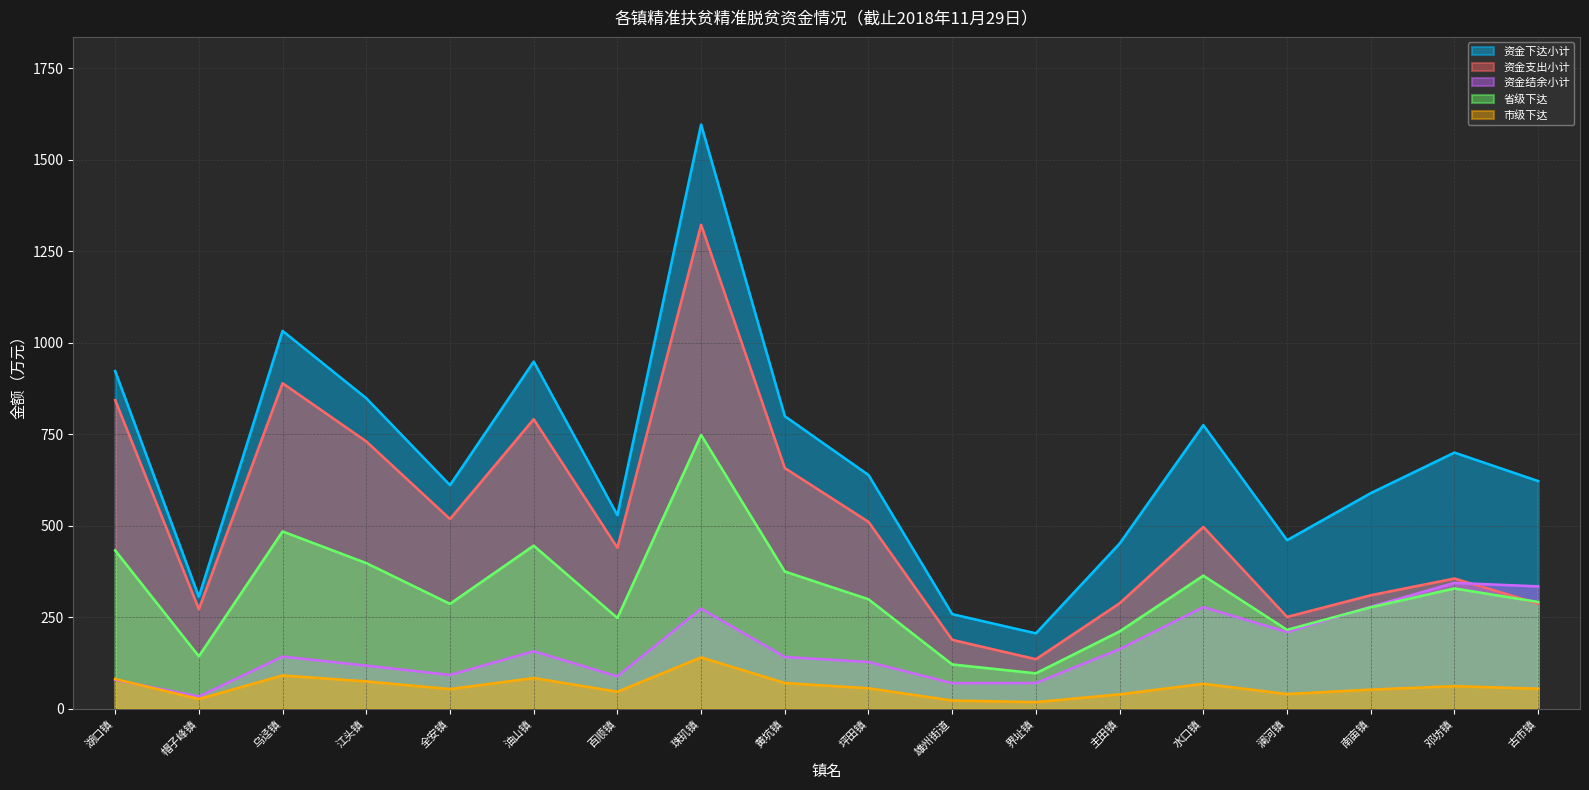

Read the 资金下达小计 value at 主田镇.

451.5